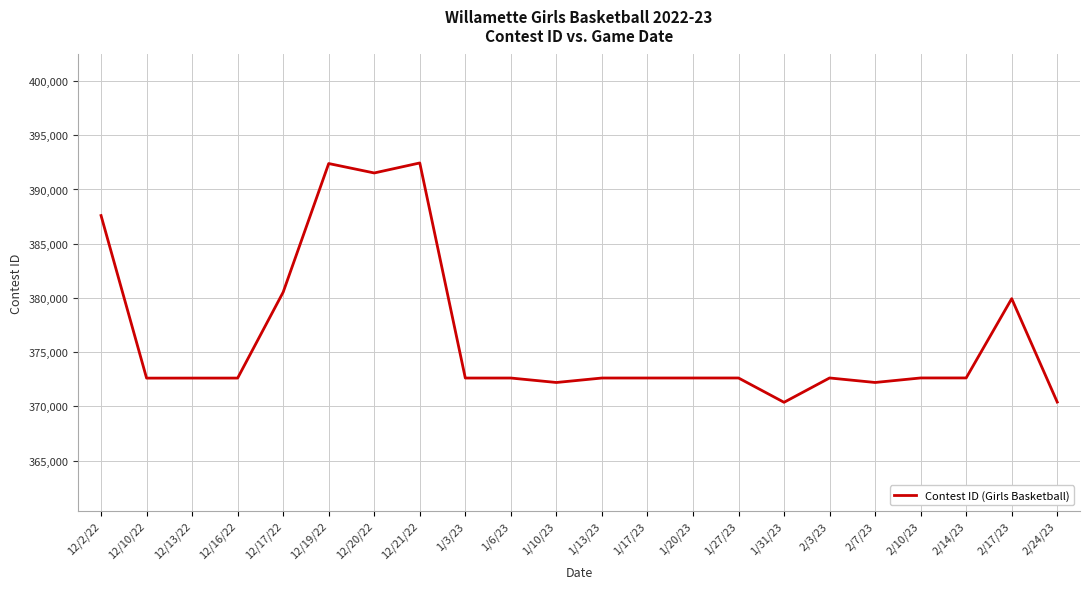

What is the minimum value shown in the chart?

370378